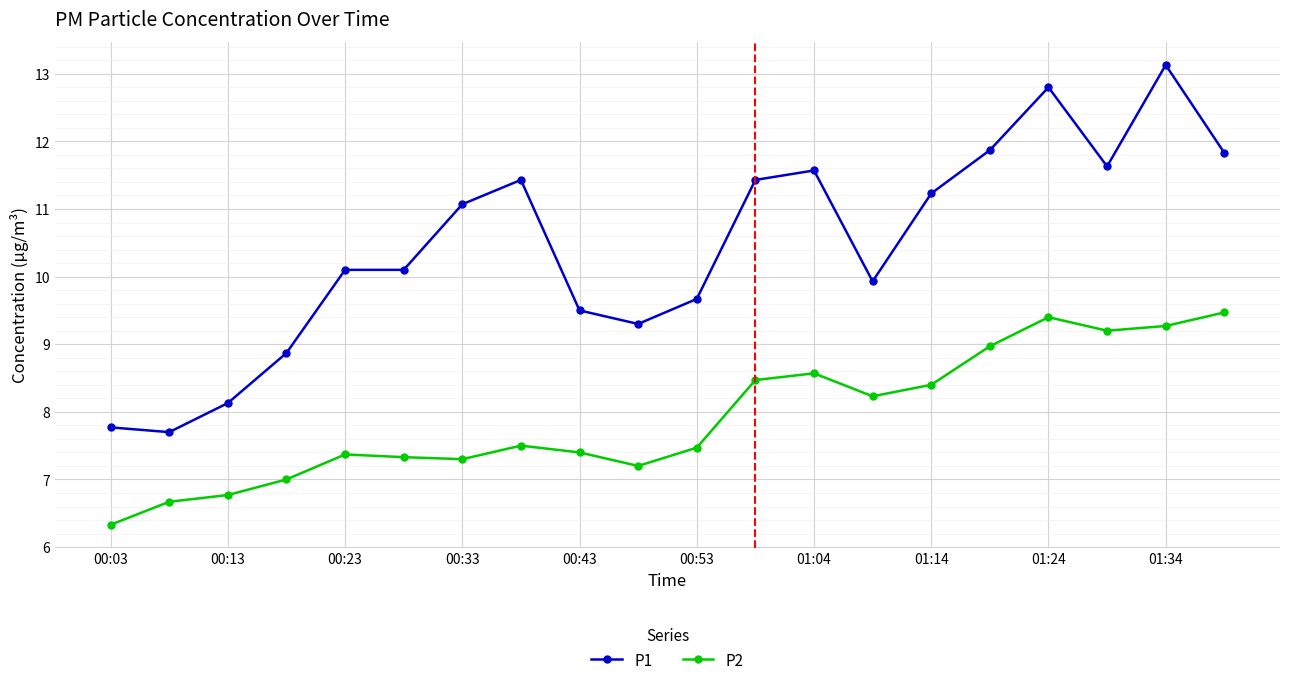

Which series has the largest range (max minus min)?

P1